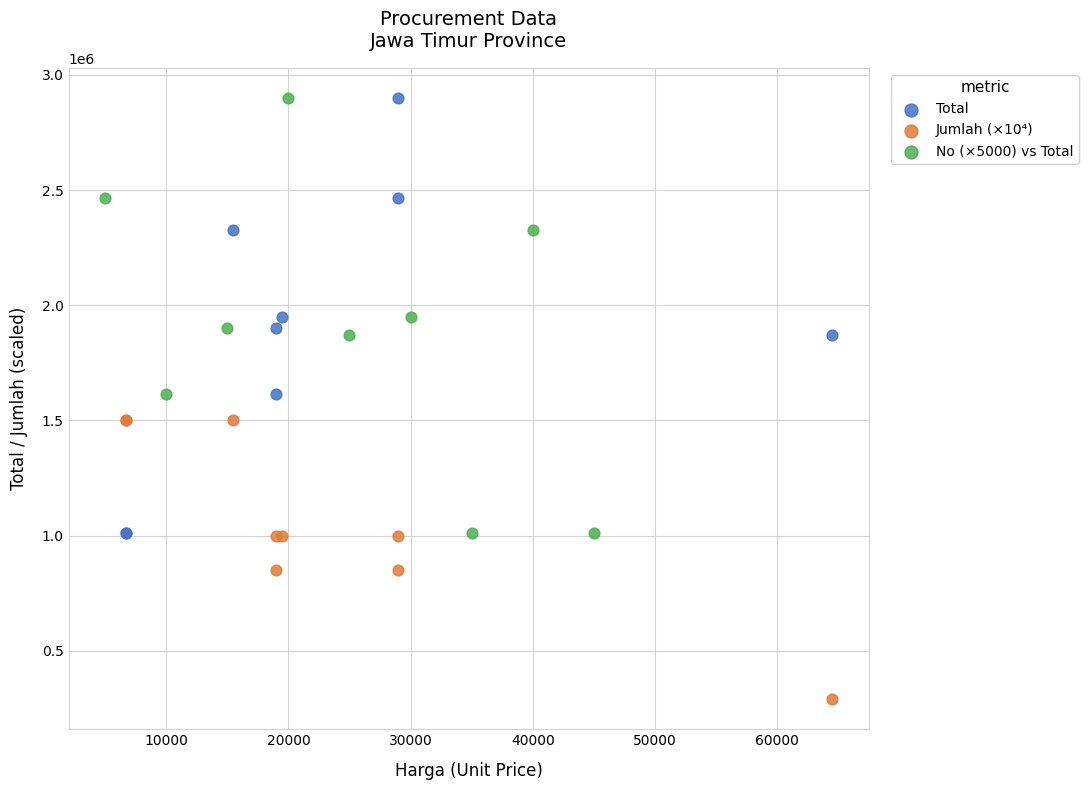

Which series reaches the minimum Y coordinate?

Jumlah (×10⁴)